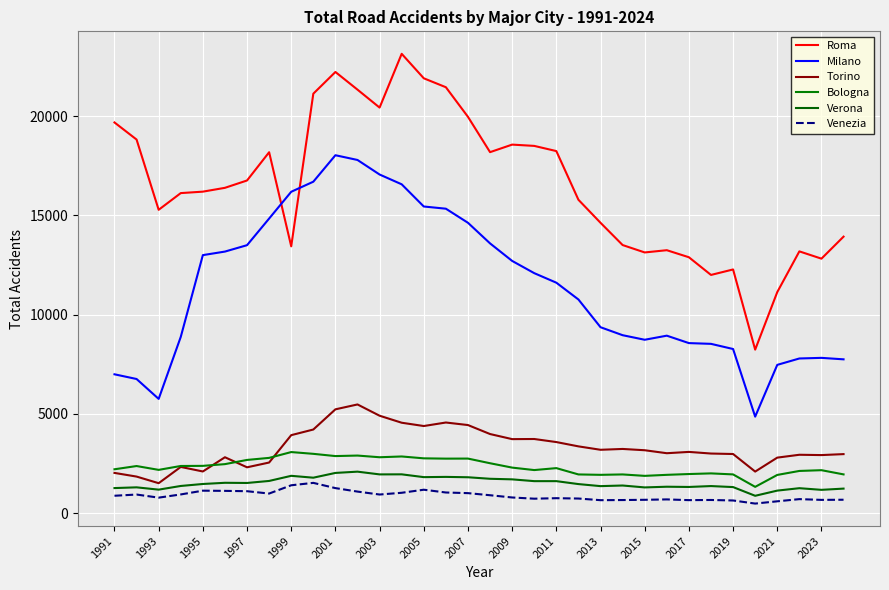

Does the chart display data point markers on the line(s)?

No